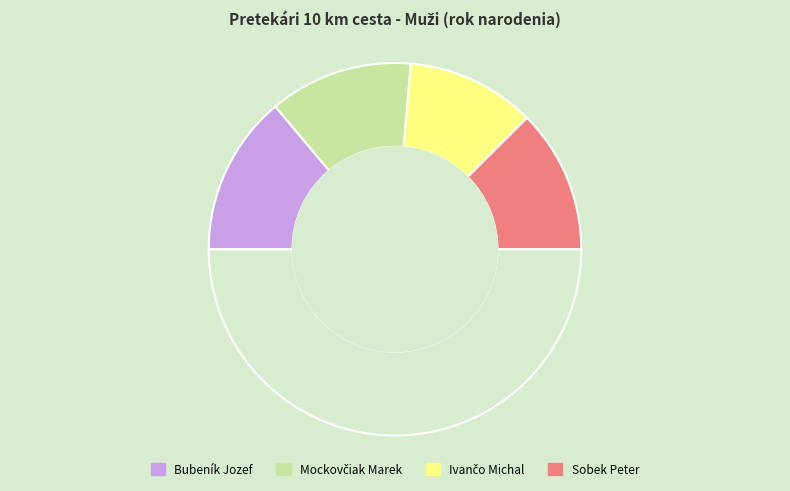

Is there a majority slice in this chart?

No